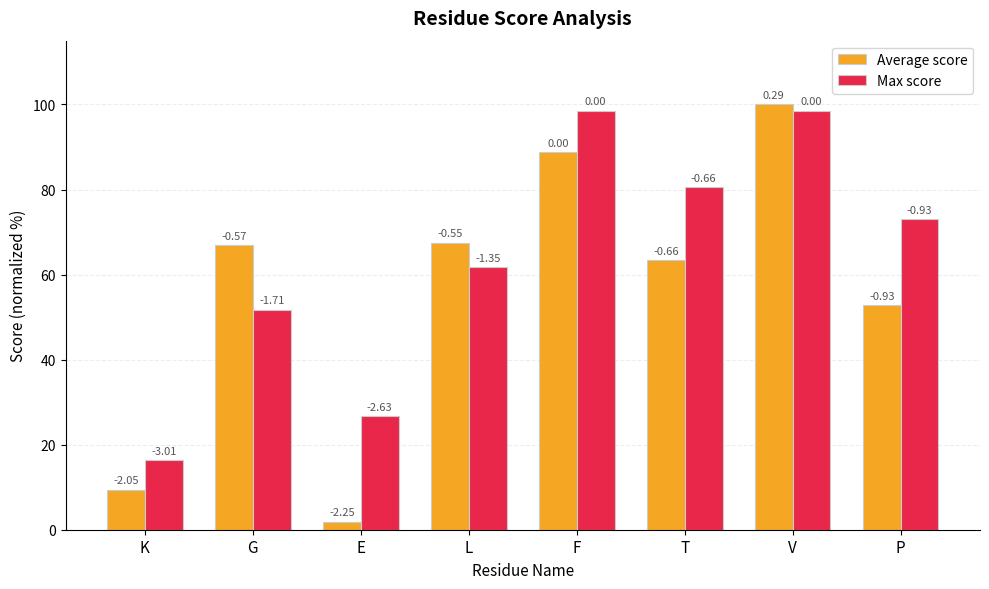

What are all the series names shown in the legend?

Average score, Max score